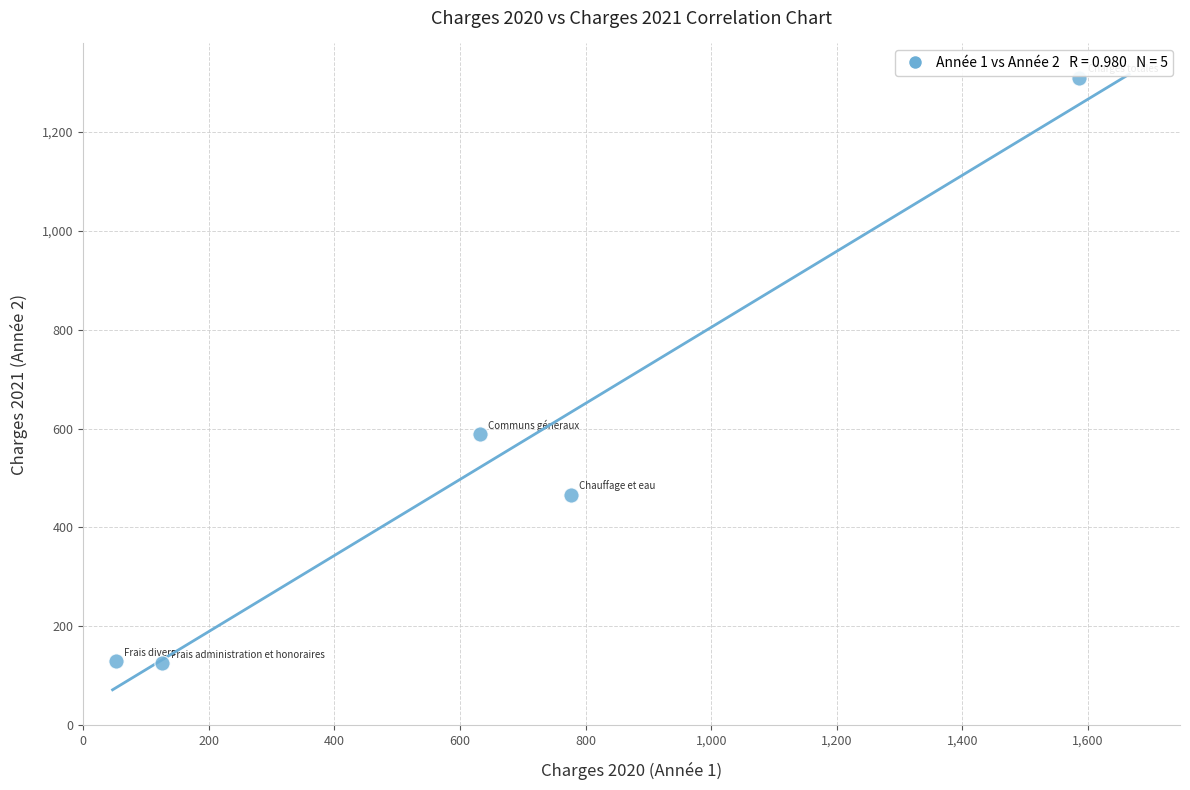

What Y value in the scatter plot is closest to 717?

588.2